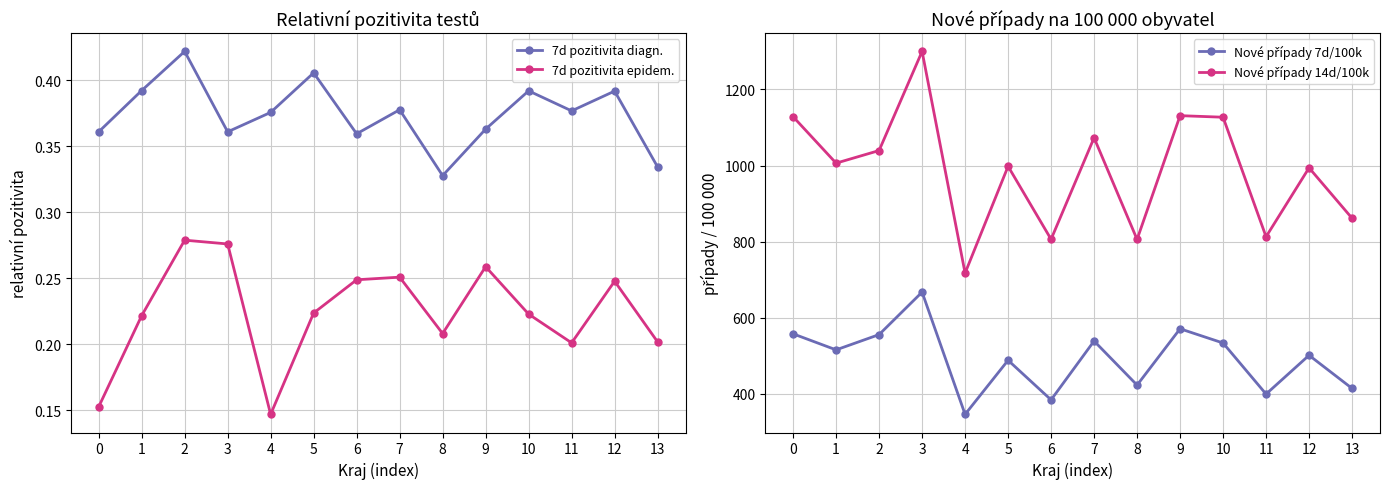

At 5, list the series in order from smallest to largest.

7d pozitivita epidem., 7d pozitivita diagn., Nové případy 7d/100k, Nové případy 14d/100k